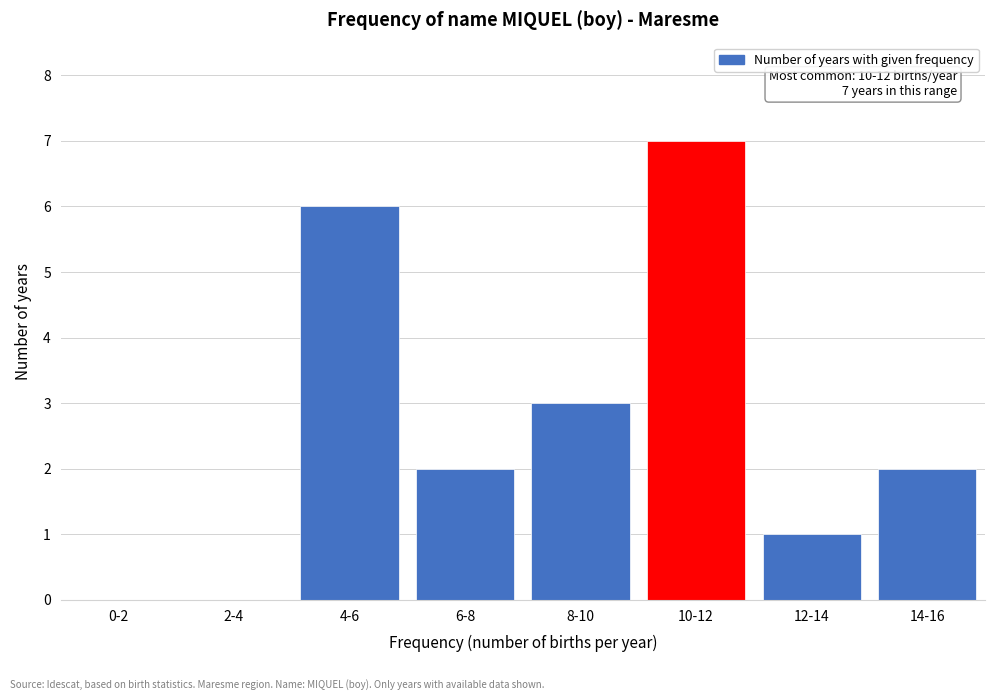

Reading left to right, extract all data points from this chart.

0-2=0	2-4=0	4-6=6	6-8=2	8-10=3	10-12=7	12-14=1	14-16=2